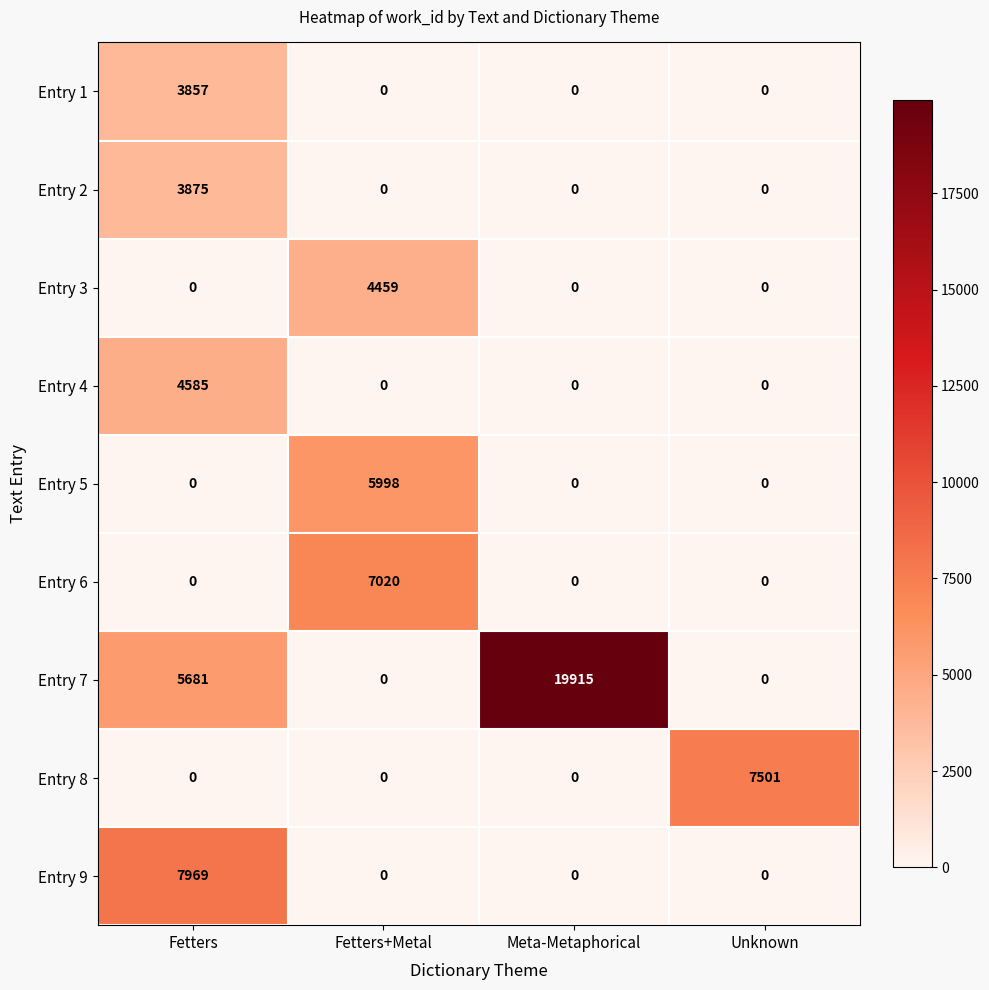

What is the sum of all Entry 1 values?

3857